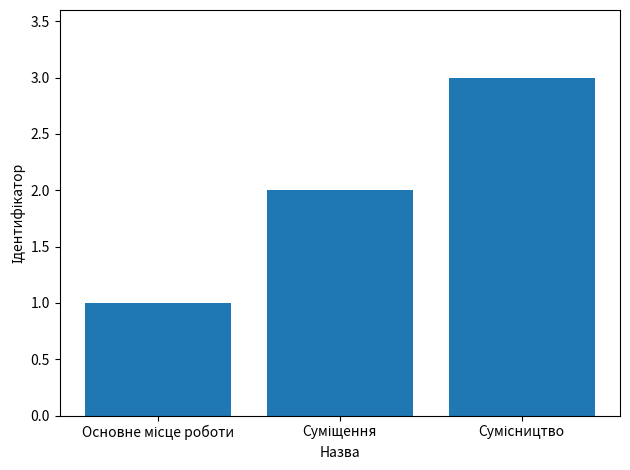

What is the average value?

2